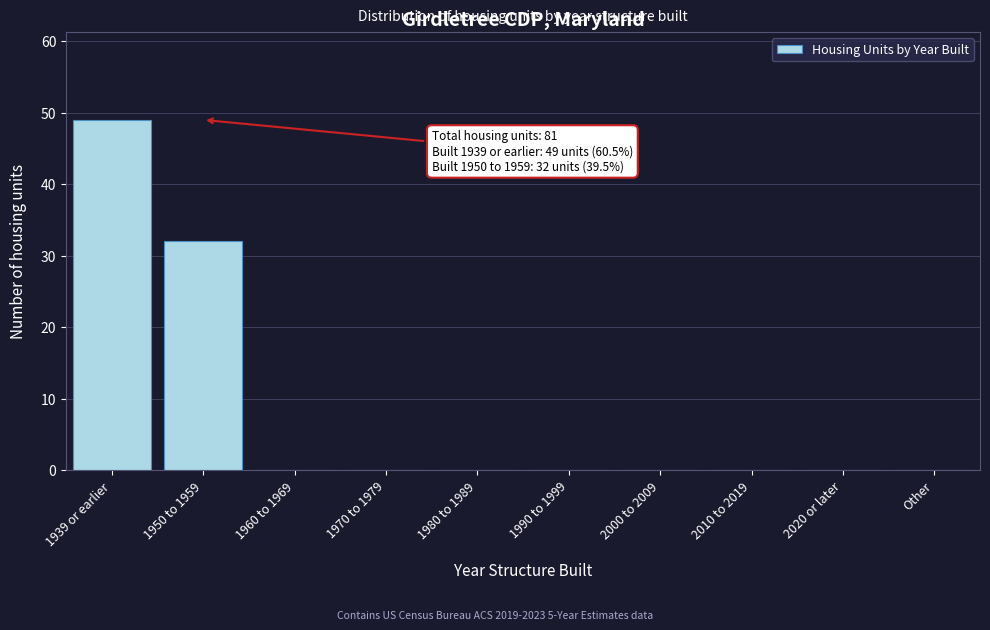

Reading right to left, list all the values displayed in this chart.

Other=0	2020 or later=0	2010 to 2019=0	2000 to 2009=0	1990 to 1999=0	1980 to 1989=0	1970 to 1979=0	1960 to 1969=0	1950 to 1959=32	1939 or earlier=49